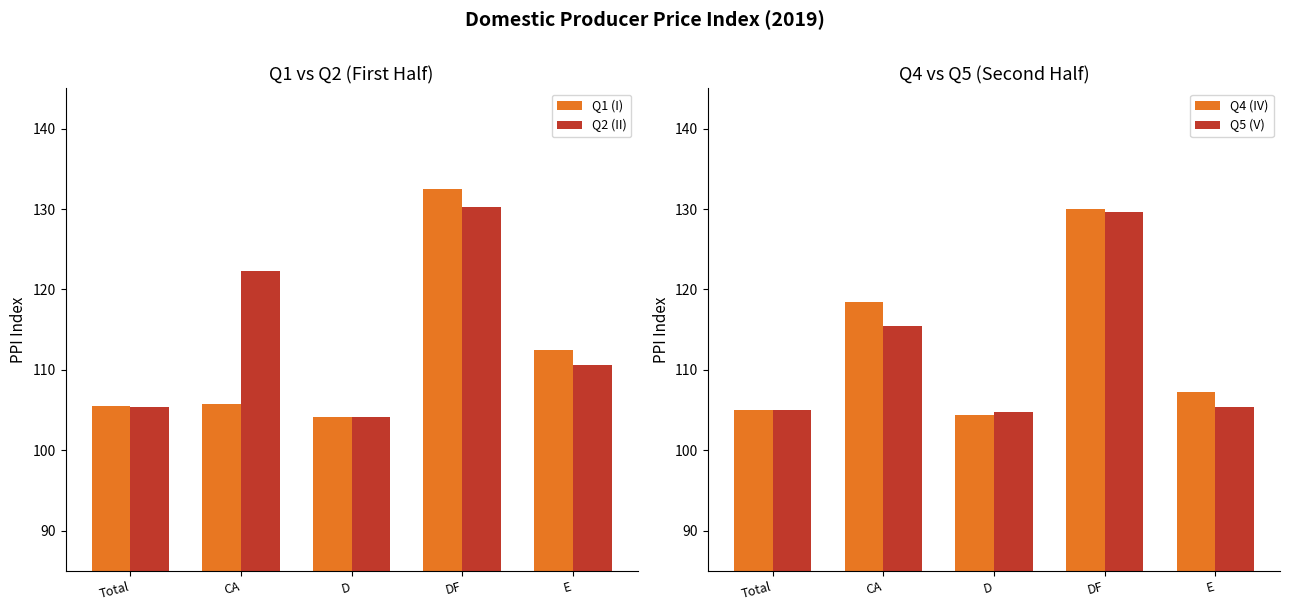

Is the value of Q1 (I) at DF greater than the value of Q5 (V) at DF?

Yes